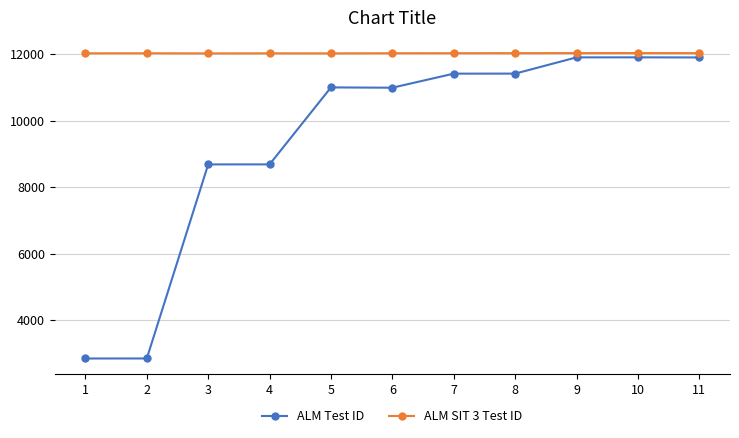

At 9, list the series in order from smallest to largest.

ALM Test ID, ALM SIT 3 Test ID